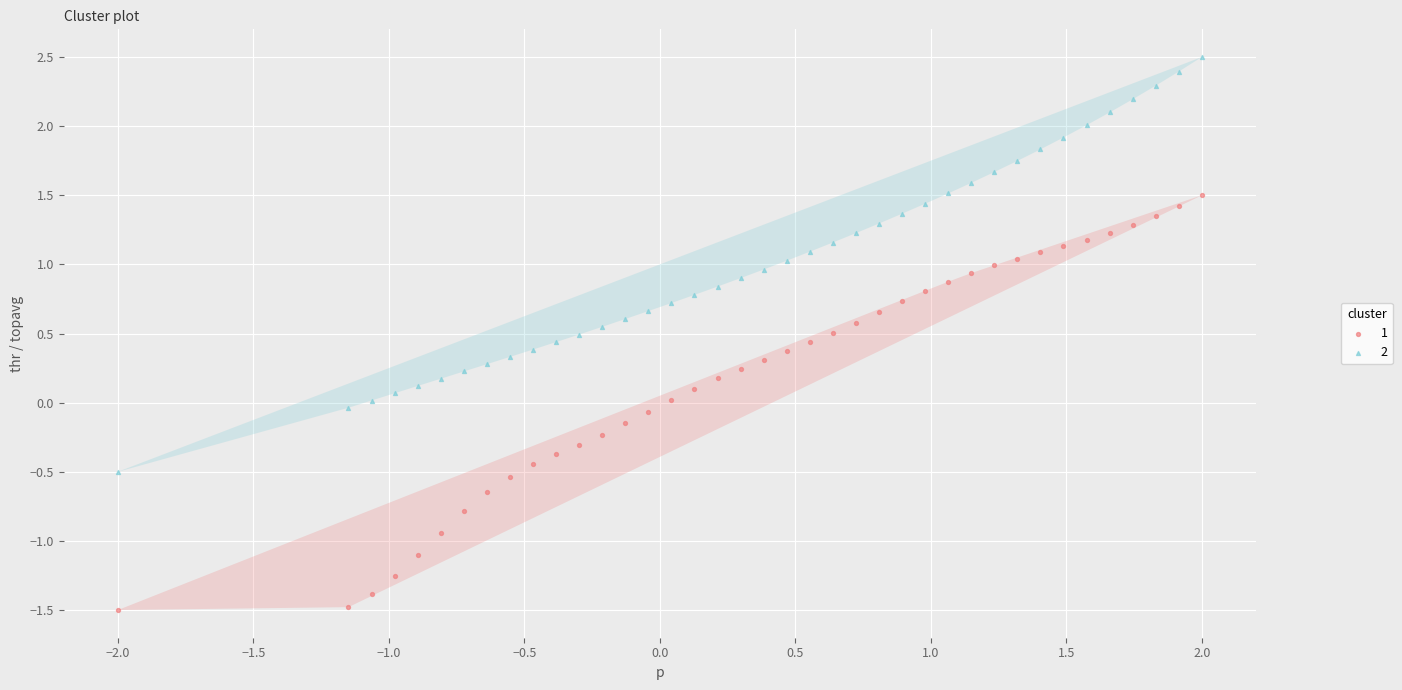

Across all data points, what is the range of X values (max minus min)?

4.0